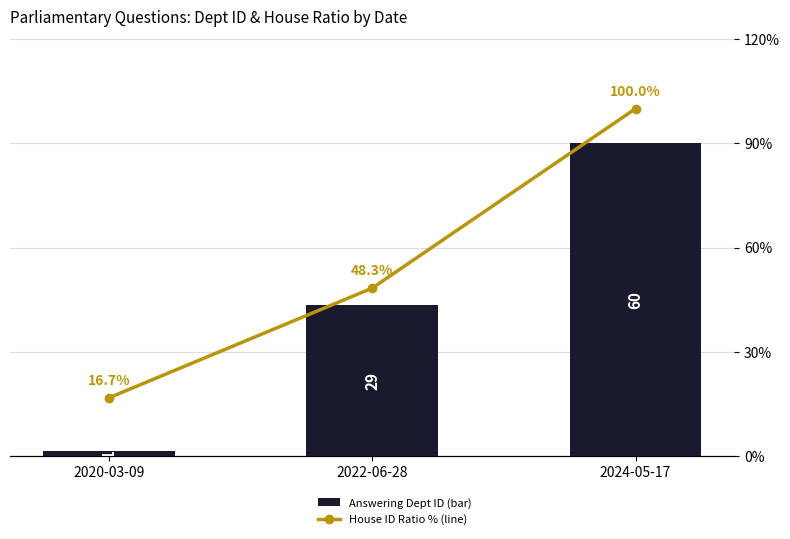

Is the value of House ID Ratio (%) at 2022-06-28 greater than the value of Answering Dept ID at 2022-06-28?

Yes